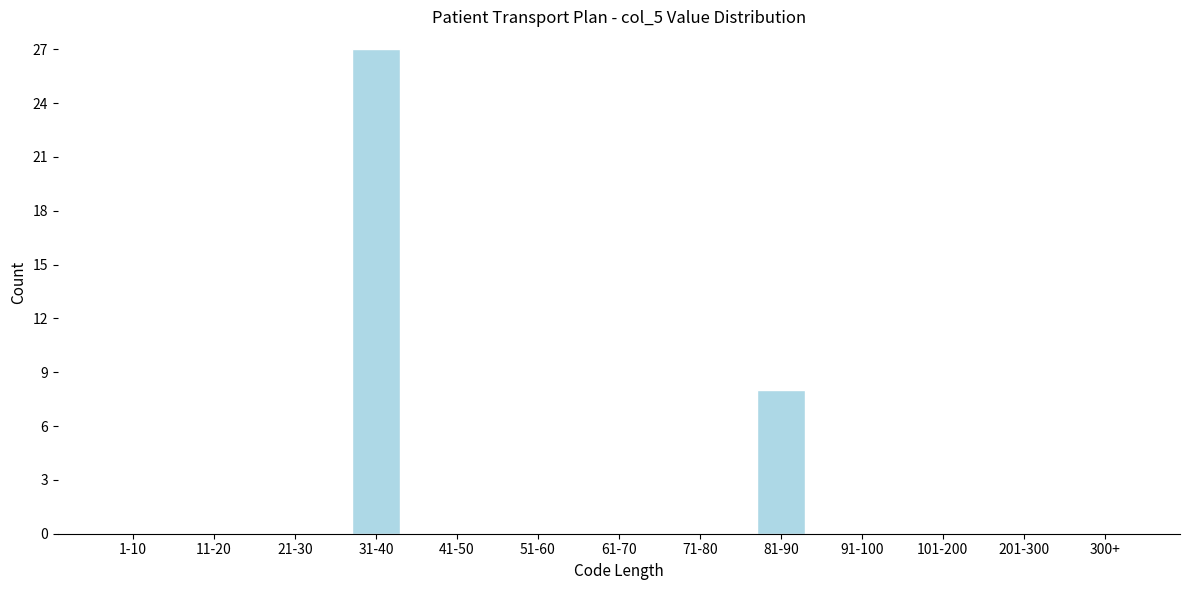

Reading right to left, transcribe all the data shown in this chart.

300+=0	201-300=0	101-200=0	91-100=0	81-90=8	71-80=0	61-70=0	51-60=0	41-50=0	31-40=27	21-30=0	11-20=0	1-10=0